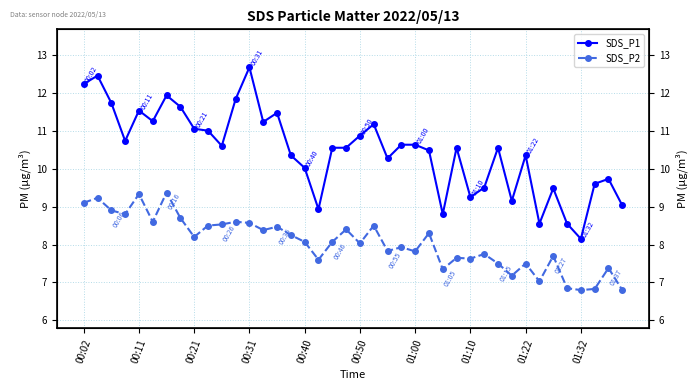

At how many categories does at least one series exceed 7?

40